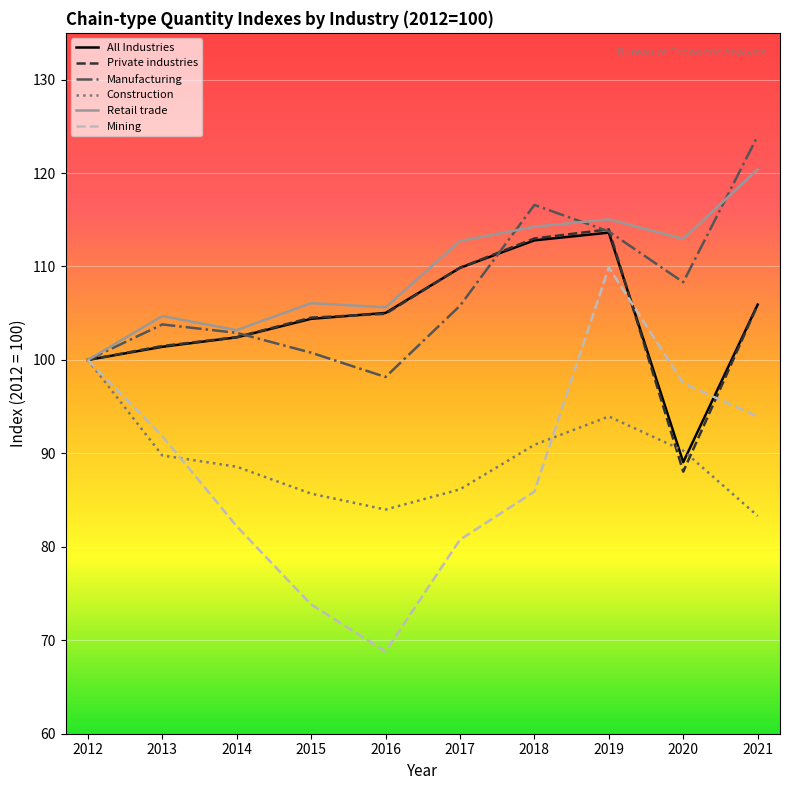

What is the spread (max minus min) of values at 2015?

32.2